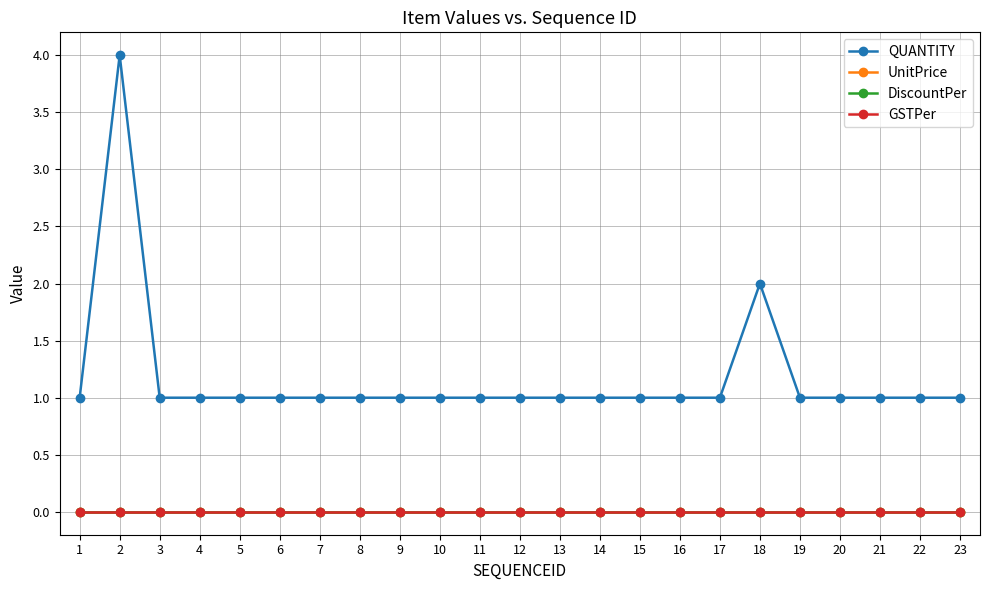

True or false: GSTPer and QUANTITY intersect in this chart.

False